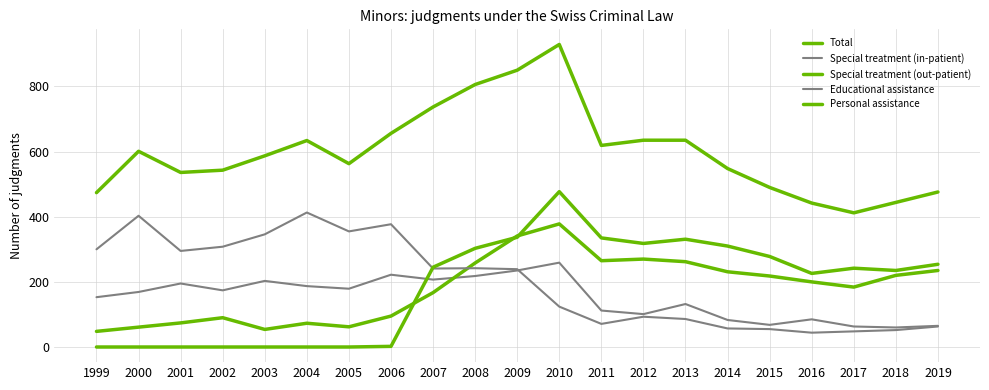

How many lines are shown in the chart?

5